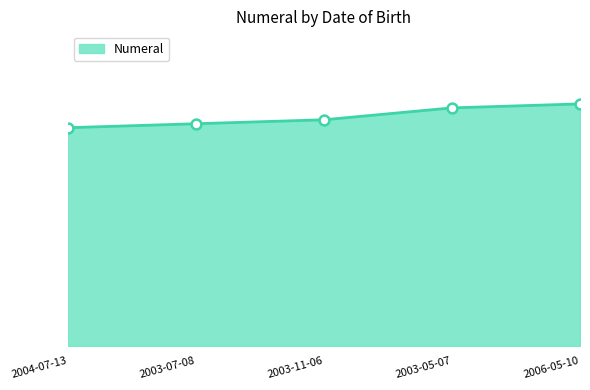

Which has a higher value, 2004-07-13 or 2006-05-10?

2006-05-10